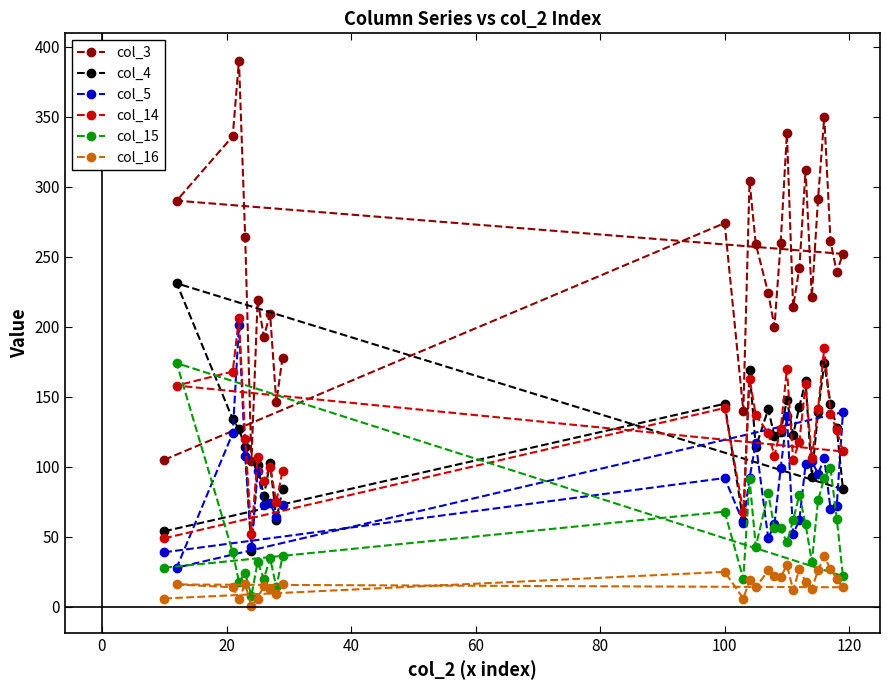

Which series has the largest range (max minus min)?

col_3